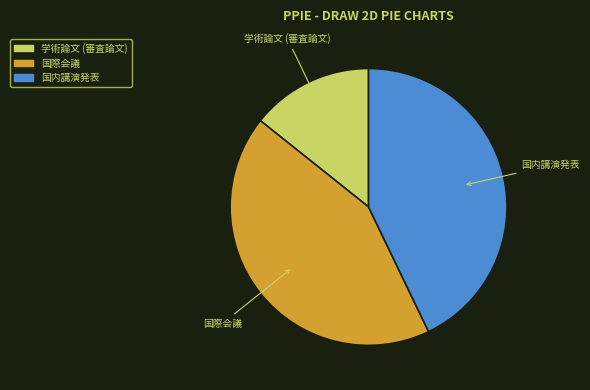

Does 国際会議 account for over 50% of the chart?

No